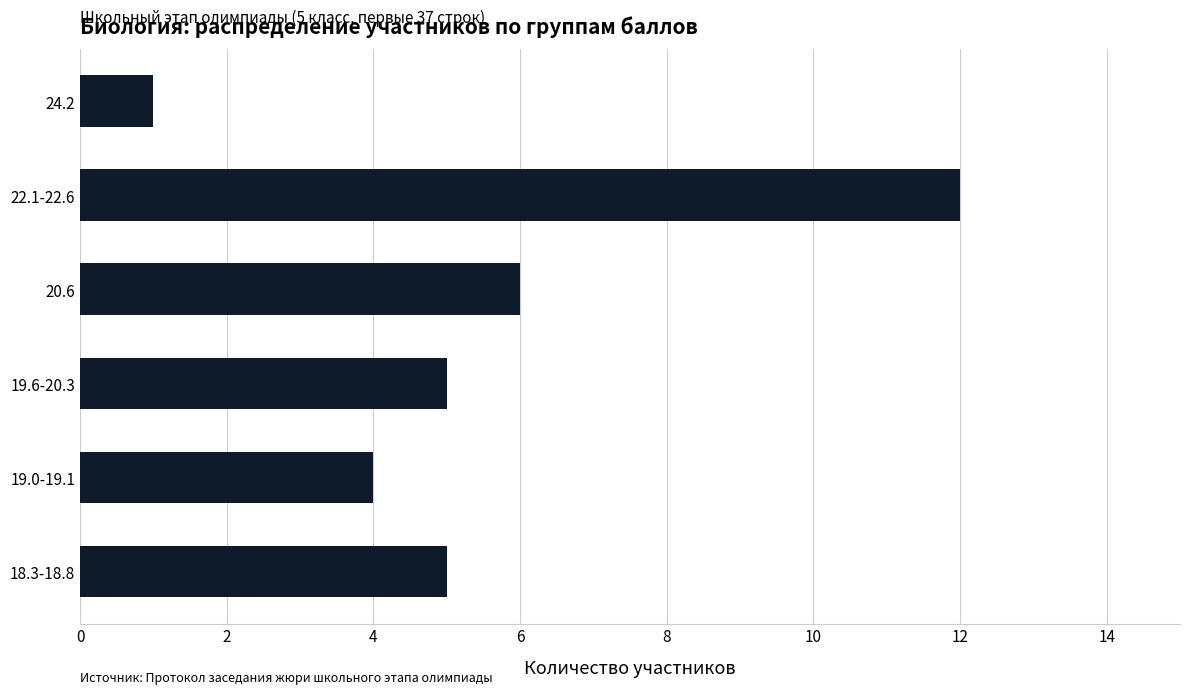

What is the average value?

6